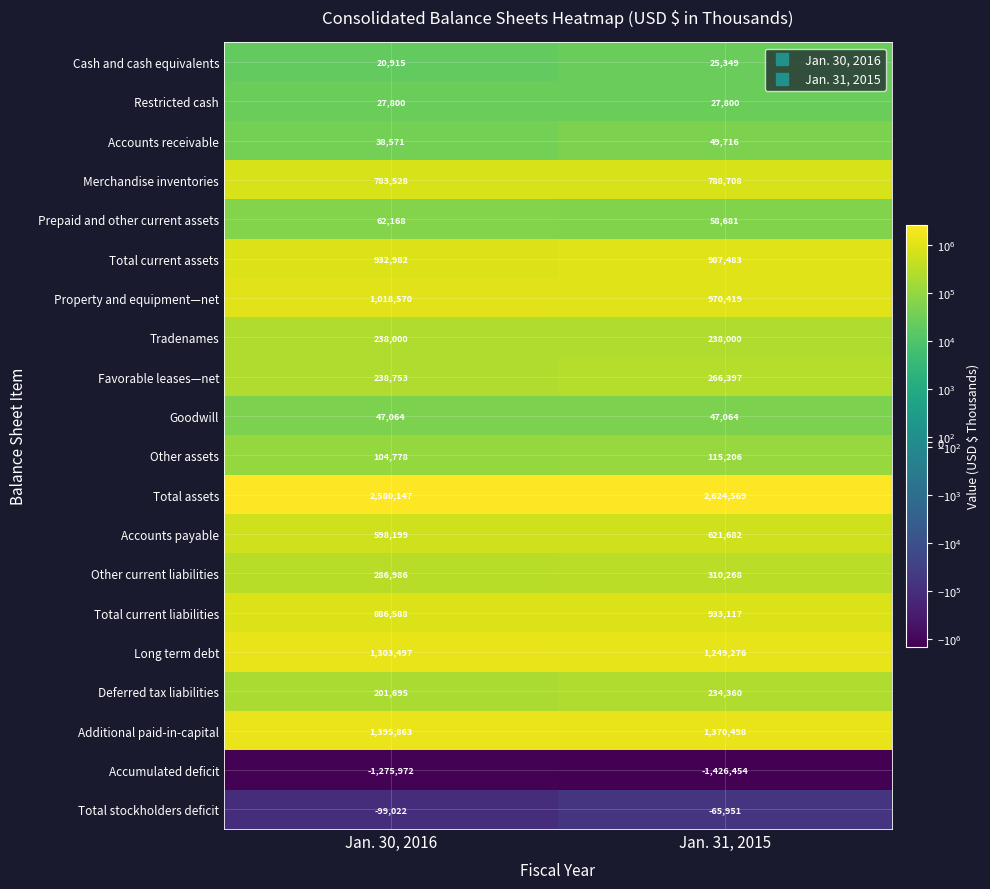

Between Jan. 30, 2016 and Jan. 31, 2015, which series saw the biggest shift?

Accumulated deficit